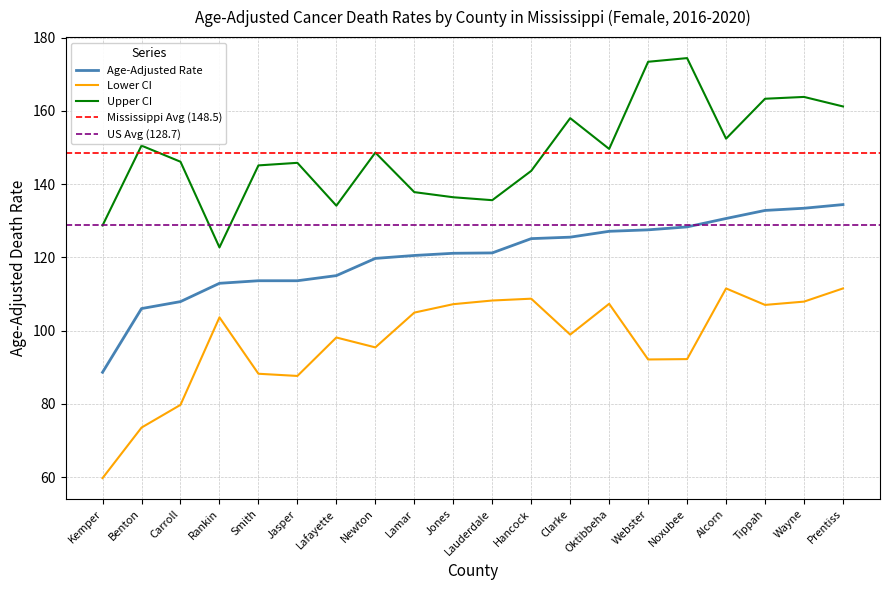

Where does the Upper CI series first go above 148?

Benton